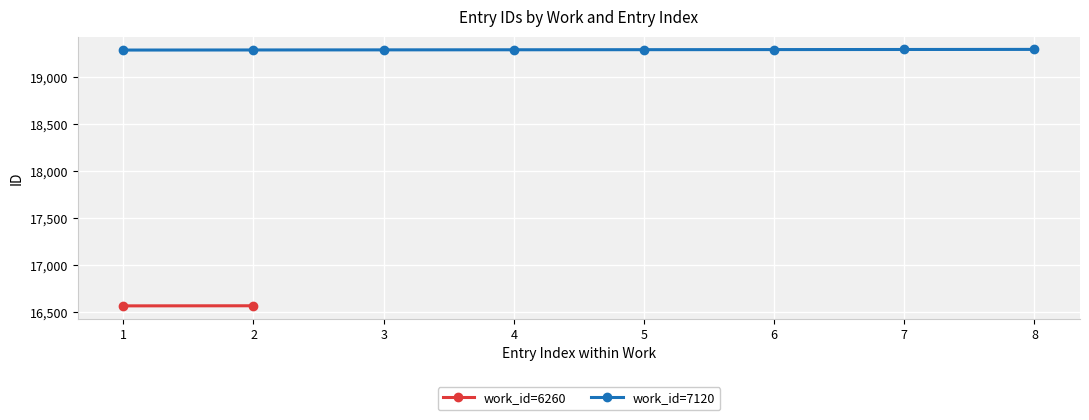

What is the value of the work_id=7120 point at the 8th from the left?

19299